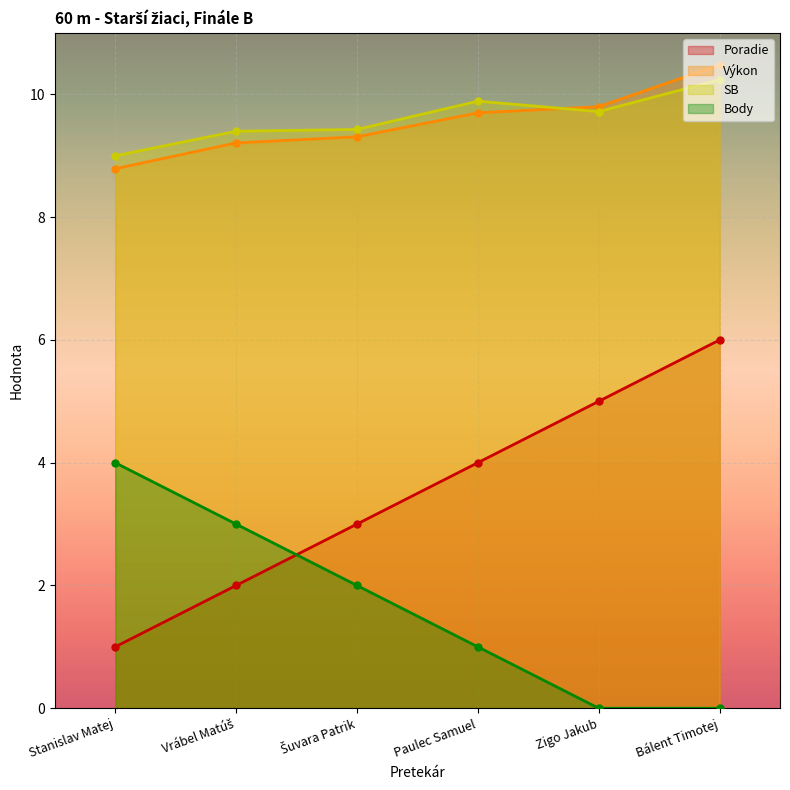

How many lines are shown in the chart?

4